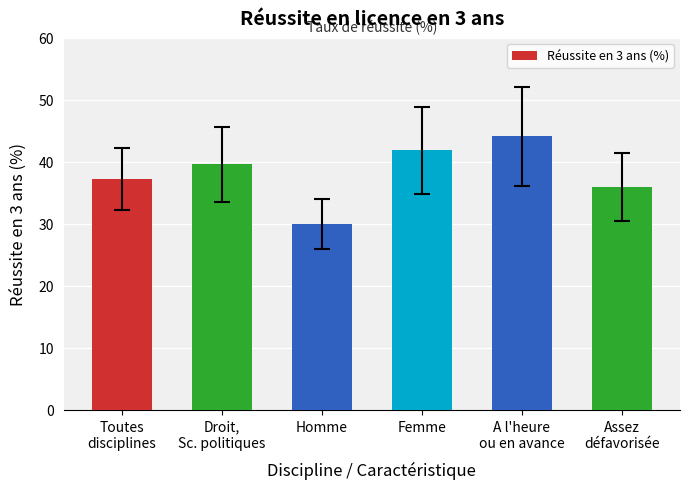

At which label does the data first exceed 39?

Droit,
Sc. politiques